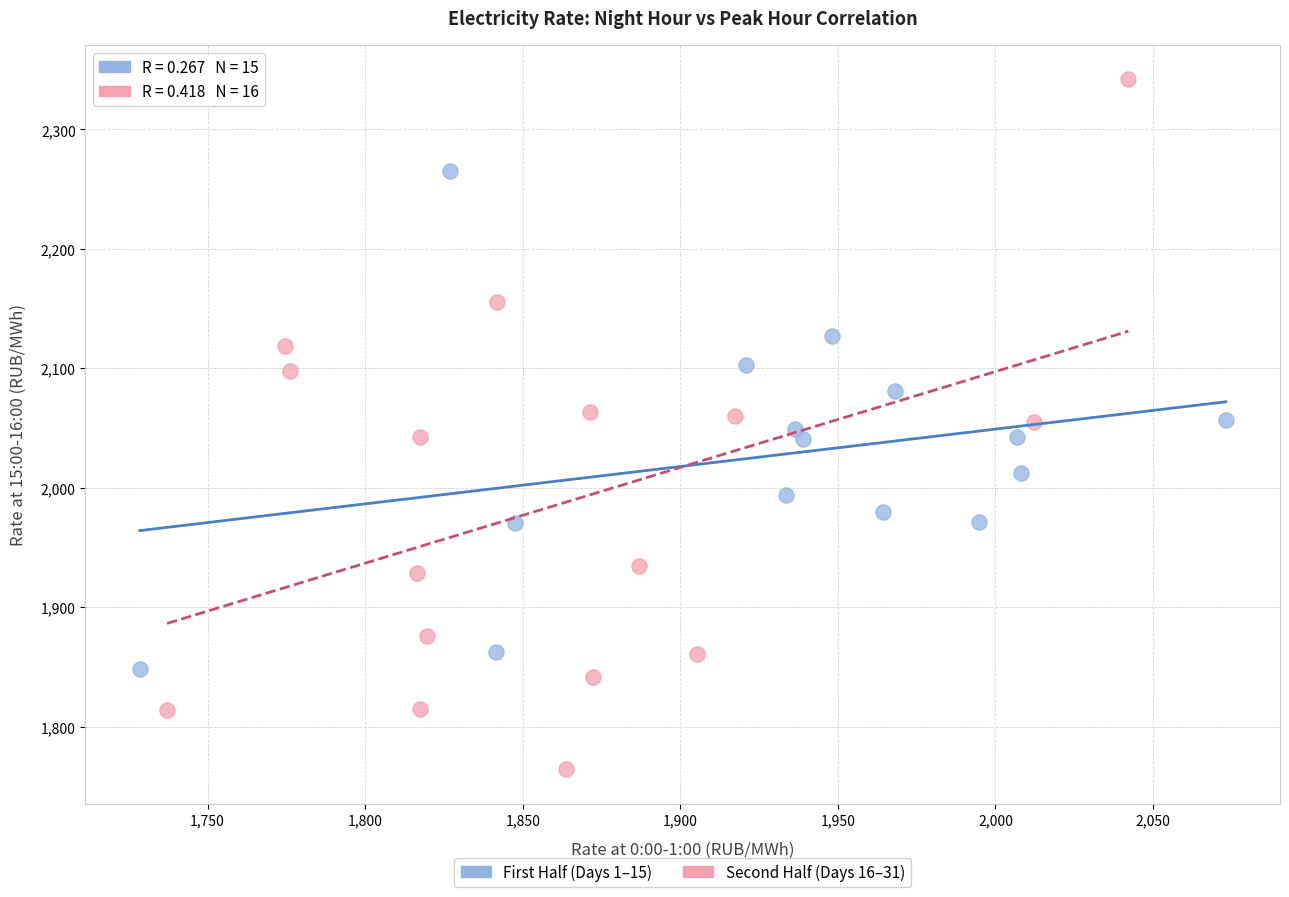

Which series has the largest Y range (max minus min)?

Second Half (Days 16–31)